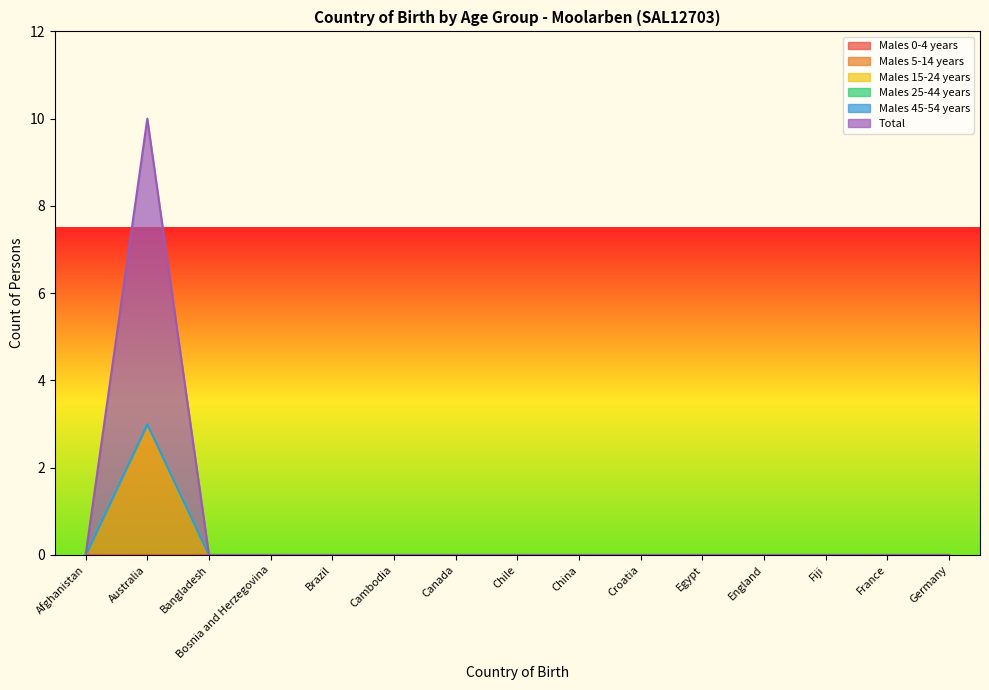

At which category is the sum across all series the highest?

Australia